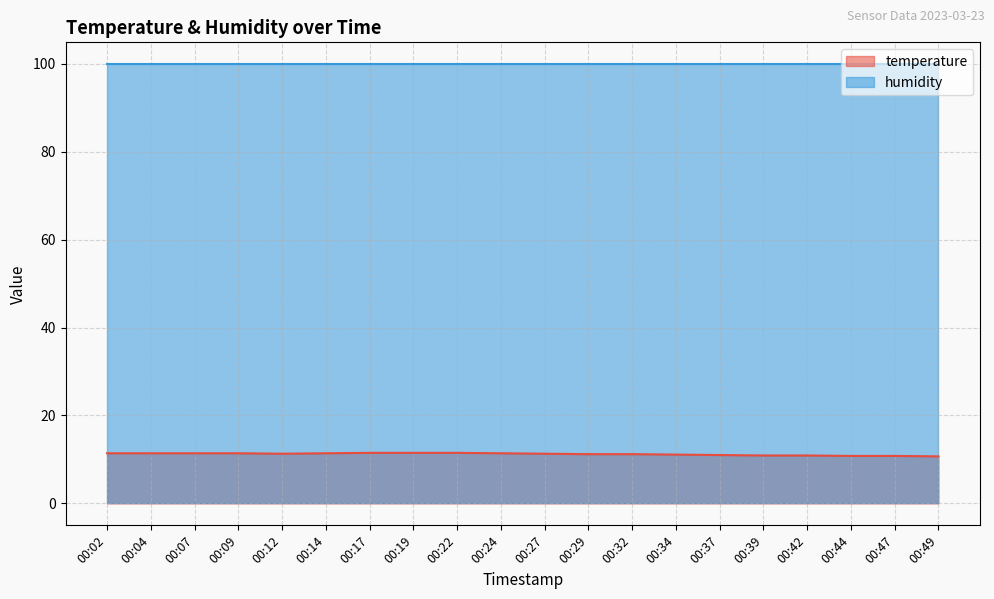

The value at 00:19 is 11.5. True or false?

True